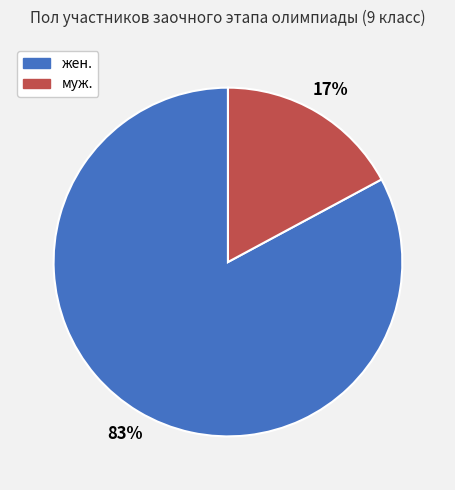

Is there any slice that represents more than half of the pie?

Yes